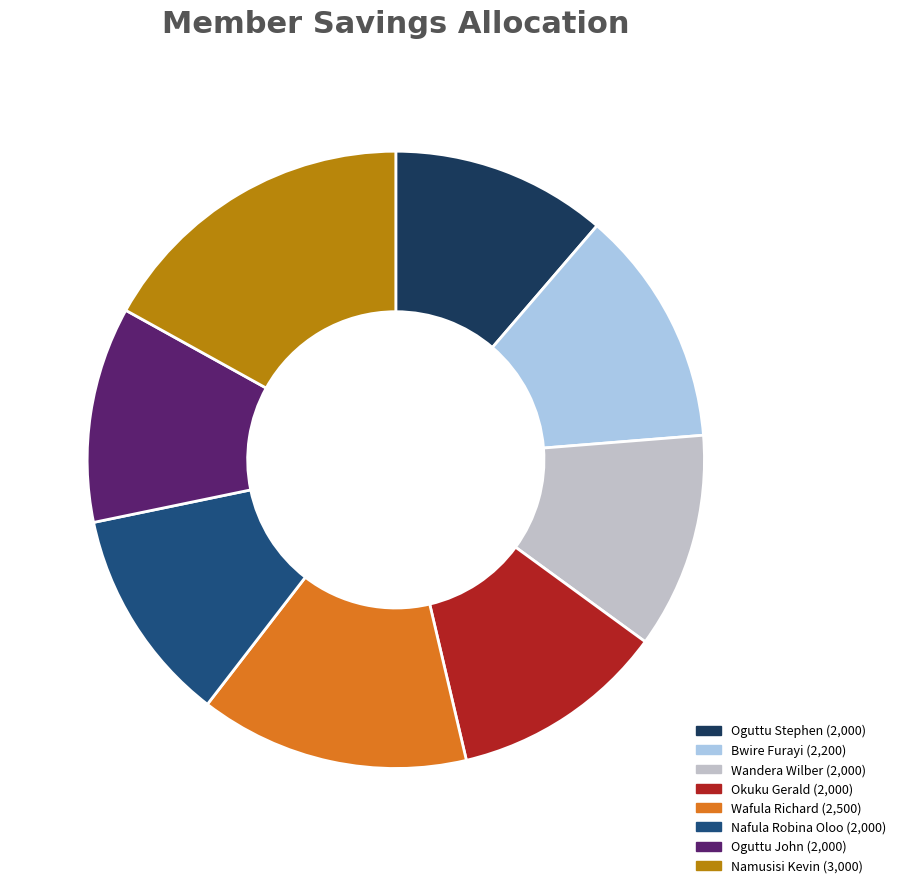

What is the ratio of the value at Okuku Gerald to the value at Oguttu John?

1.0